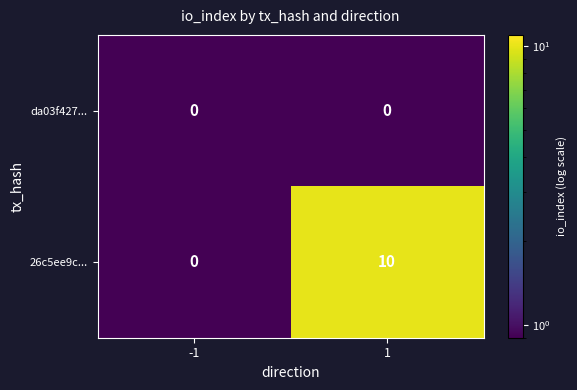

What is the total value across all series at -1?

0